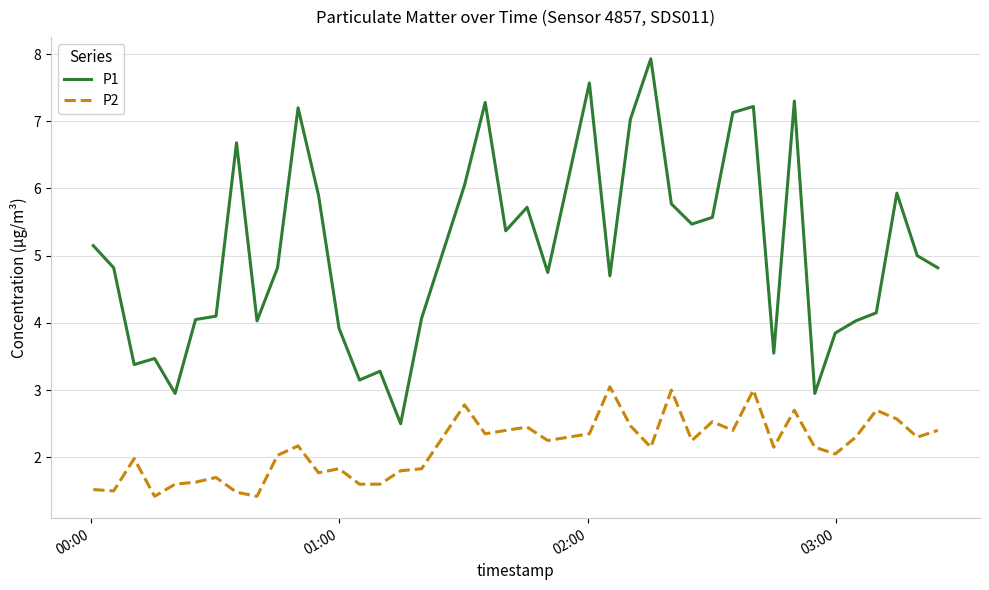

What is the difference between the maximum and minimum values in the P1 series?

5.4